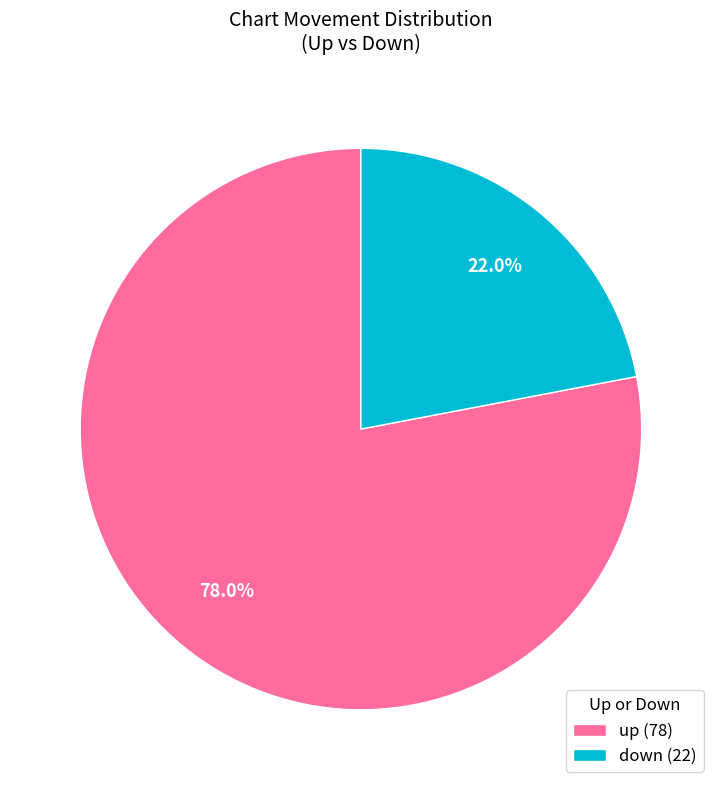

To the nearest percent, what percentage of the pie is down?

22%